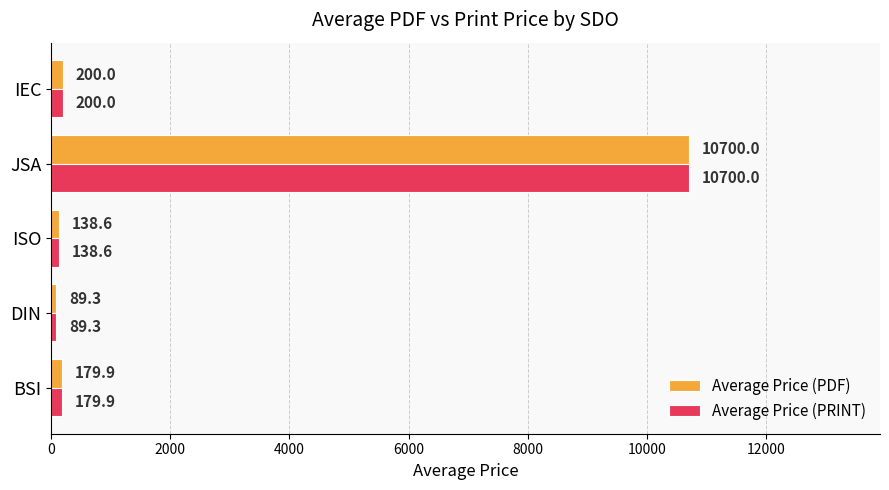

What is the smallest value displayed?

89.3